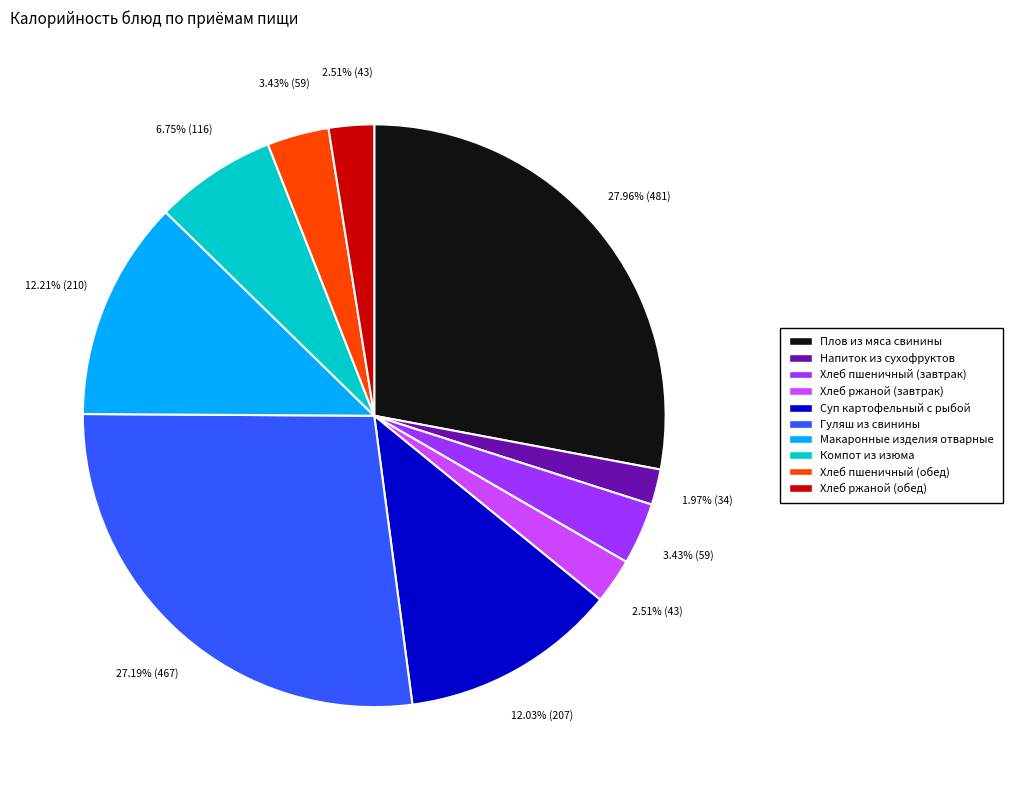

Does Хлеб ржаной (обед) represent more than half of the total?

No